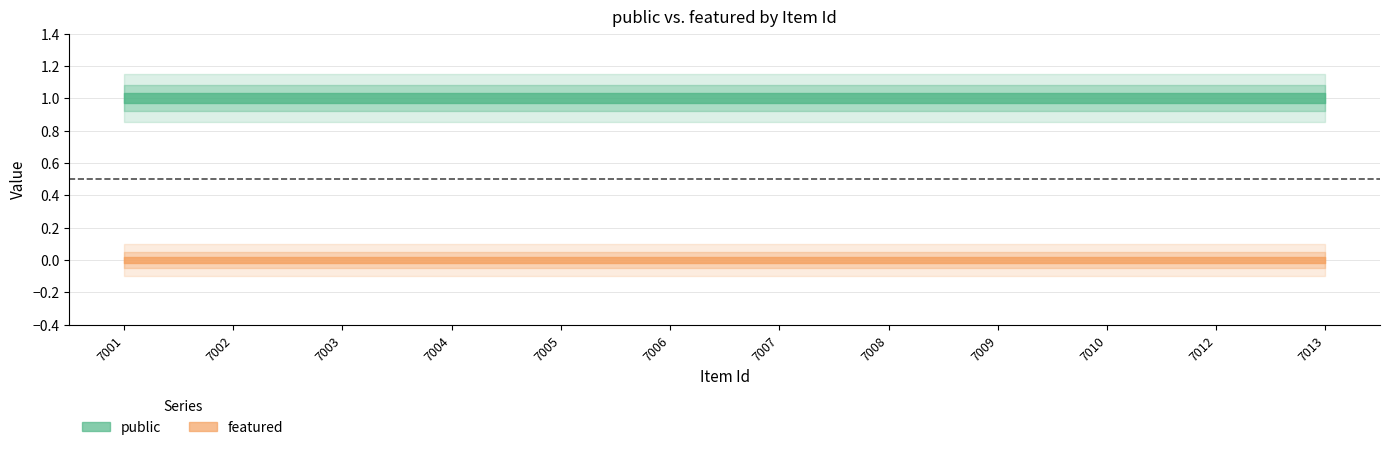

What is the value of the public point at the 1st from the left?

1